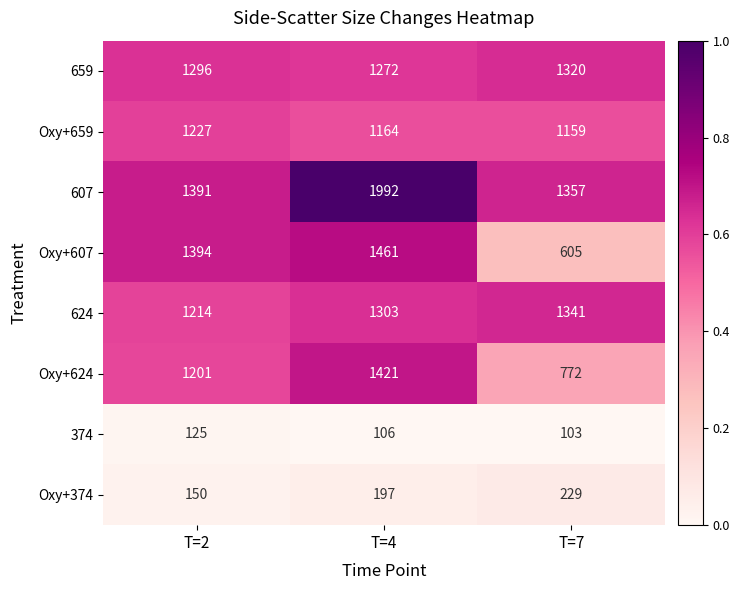

What is the average value of the 624 series?

1286